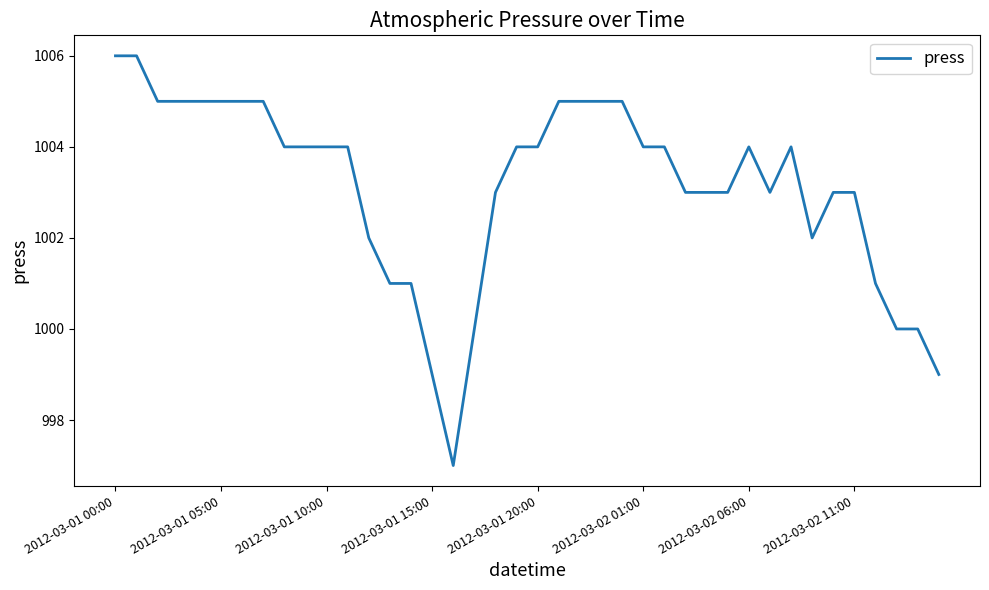

What is the sum of all values?

40125